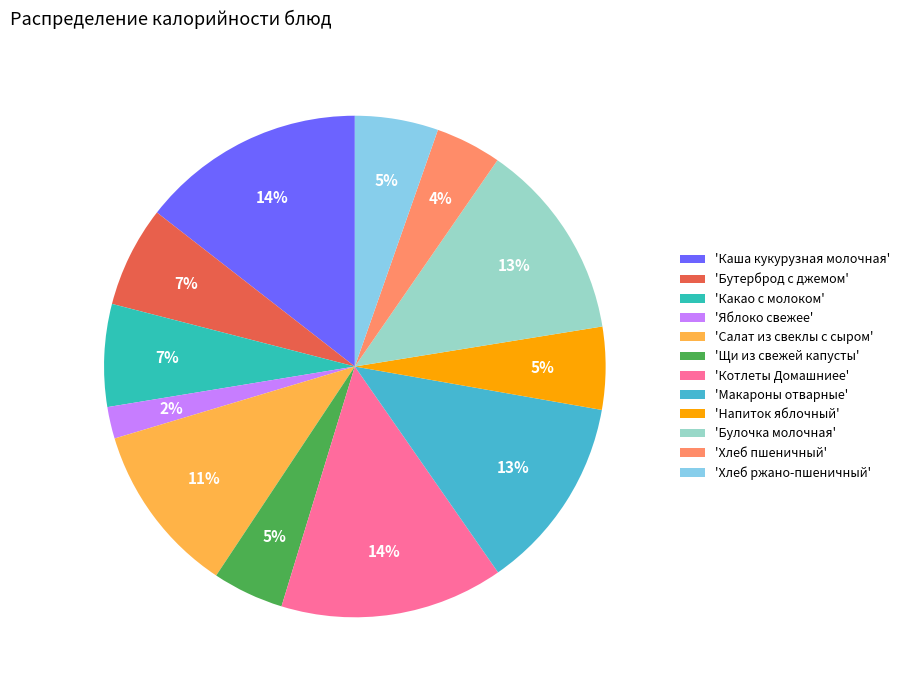

Count the number of slices in the pie.

12